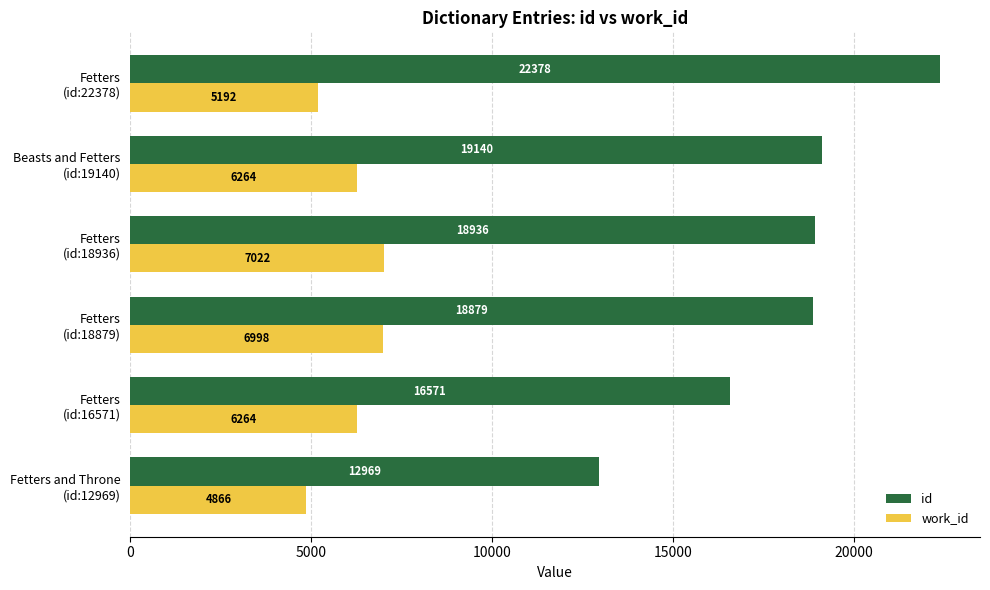

Which series has the largest total across all categories?

id